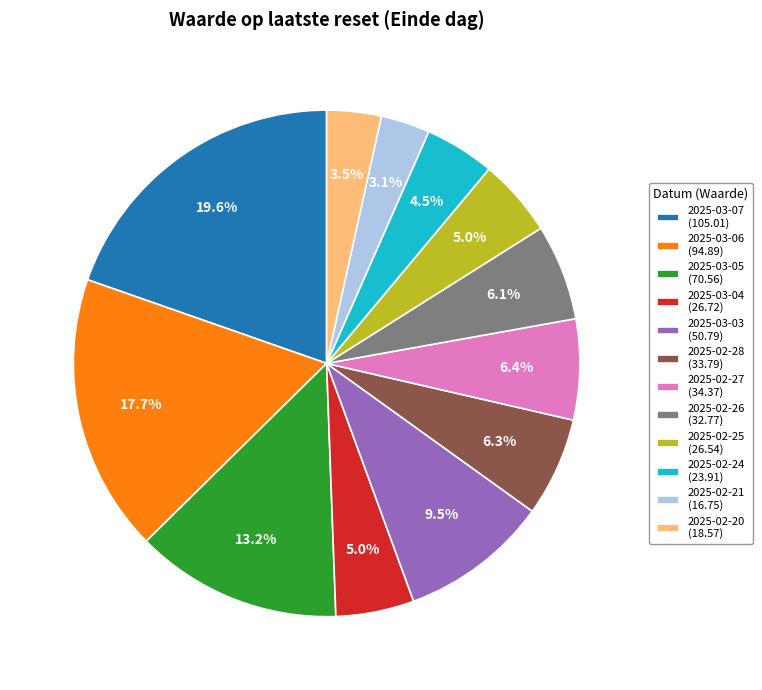

Count the number of slices in the pie.

12